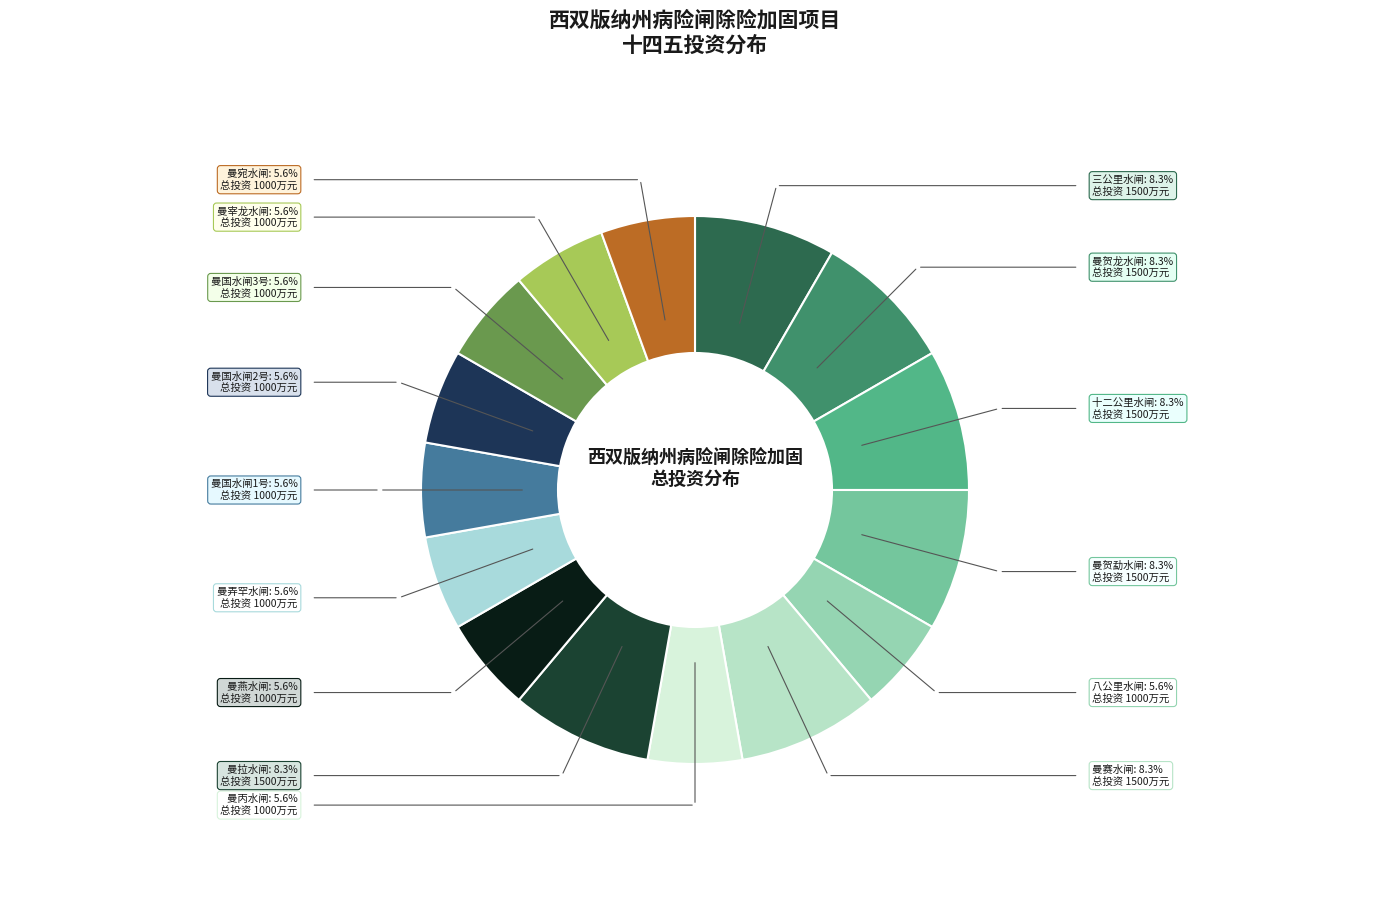

Between 三公里水闸 and 曼宰龙水闸, which is larger?

三公里水闸